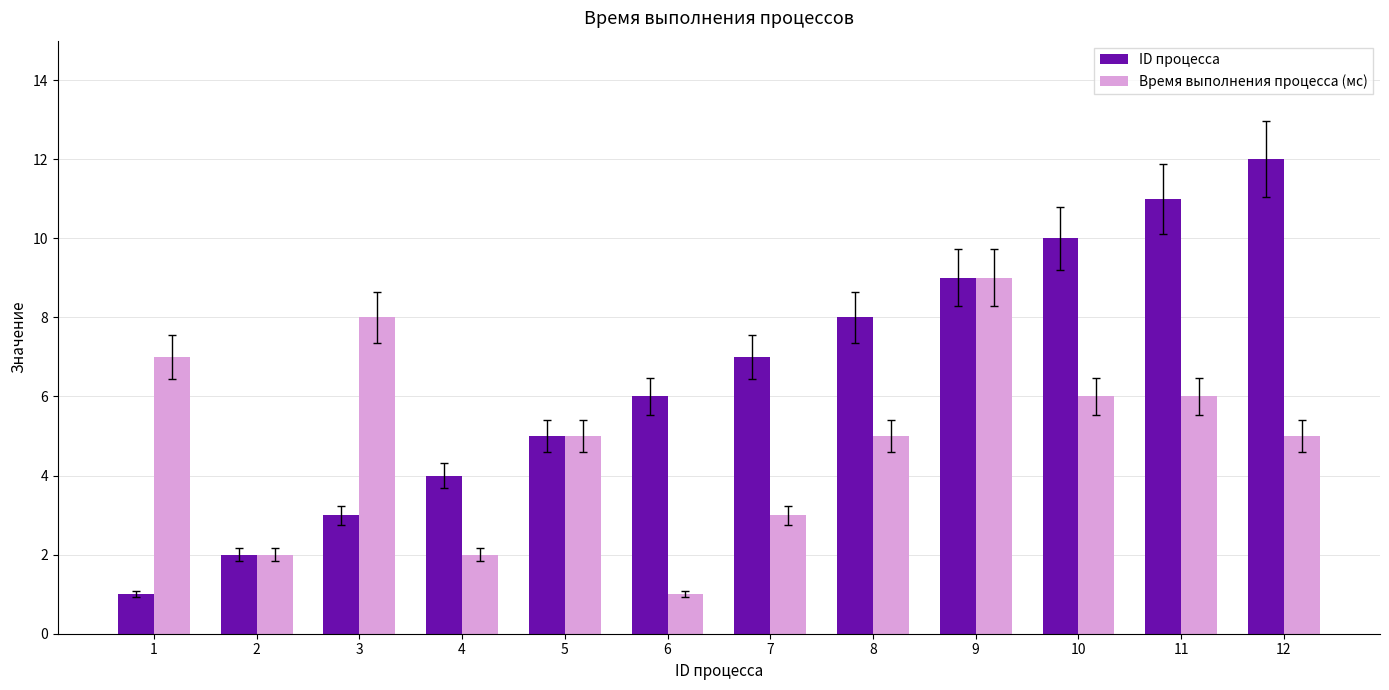

How many bars are there in each group?

2